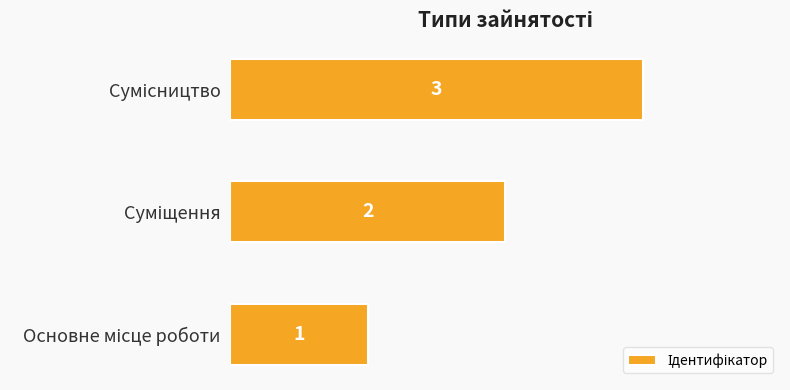

What is the difference between the maximum and second lowest values?

1